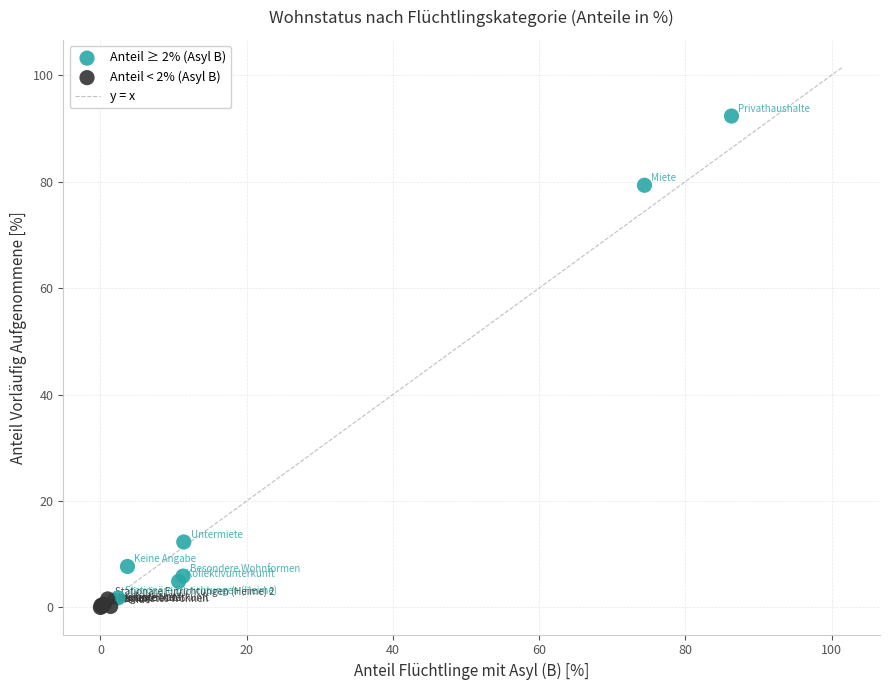

Which series contains the lowest Y value?

Anteil < 2% (Asyl B)